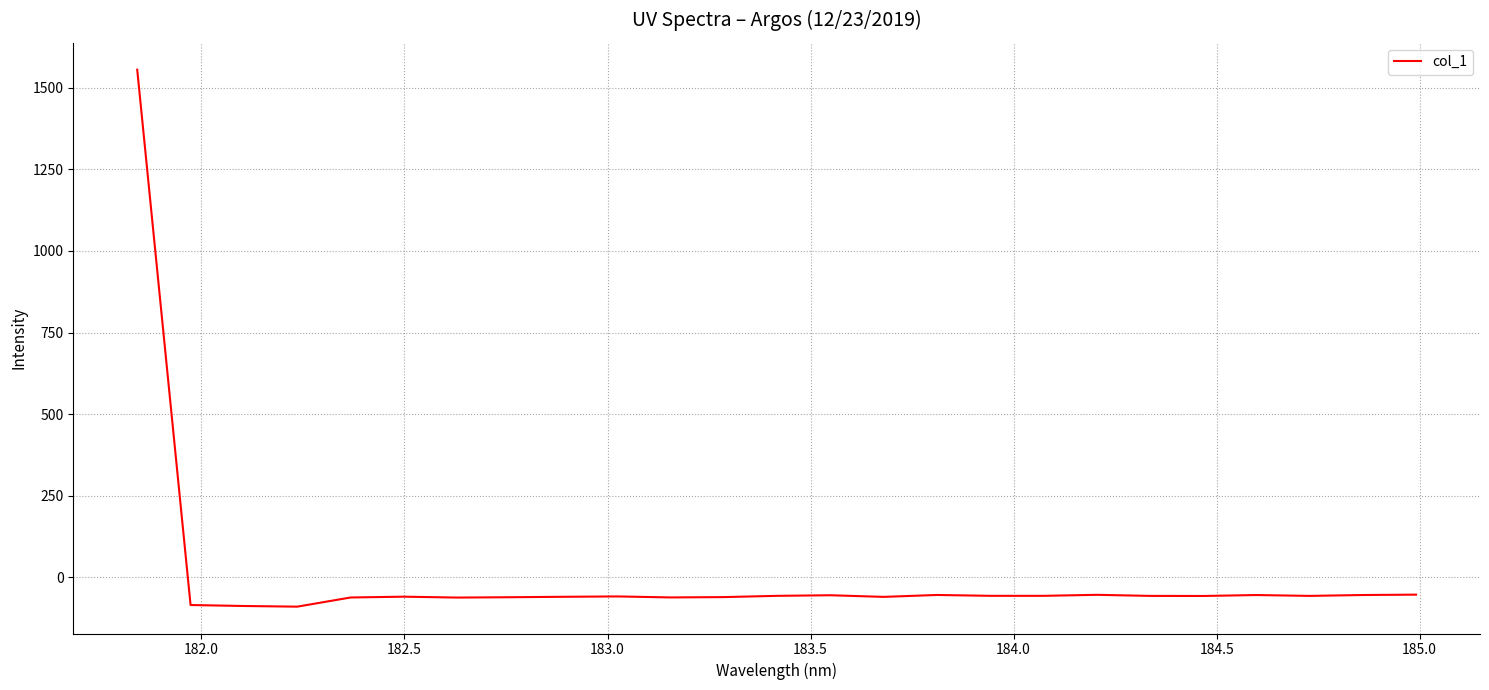

What is the minimum value shown in the chart?

-89.8